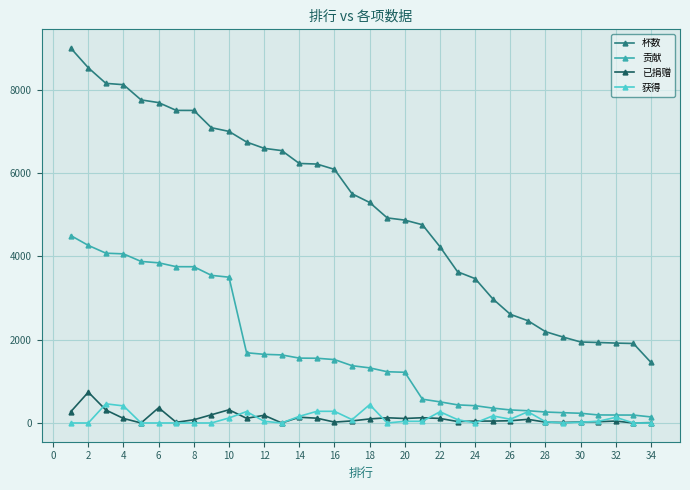

What is the value of the 杯数 point at the 20th from the left?

4870